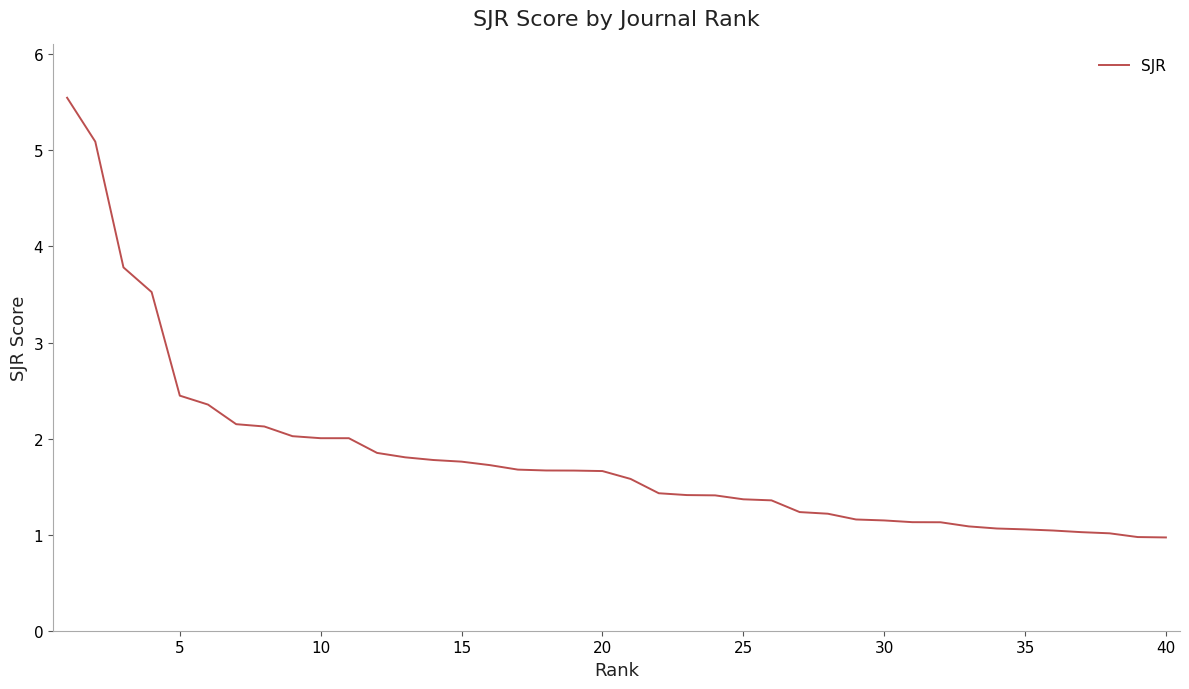

Is this an area chart (filled region under the line)?

No